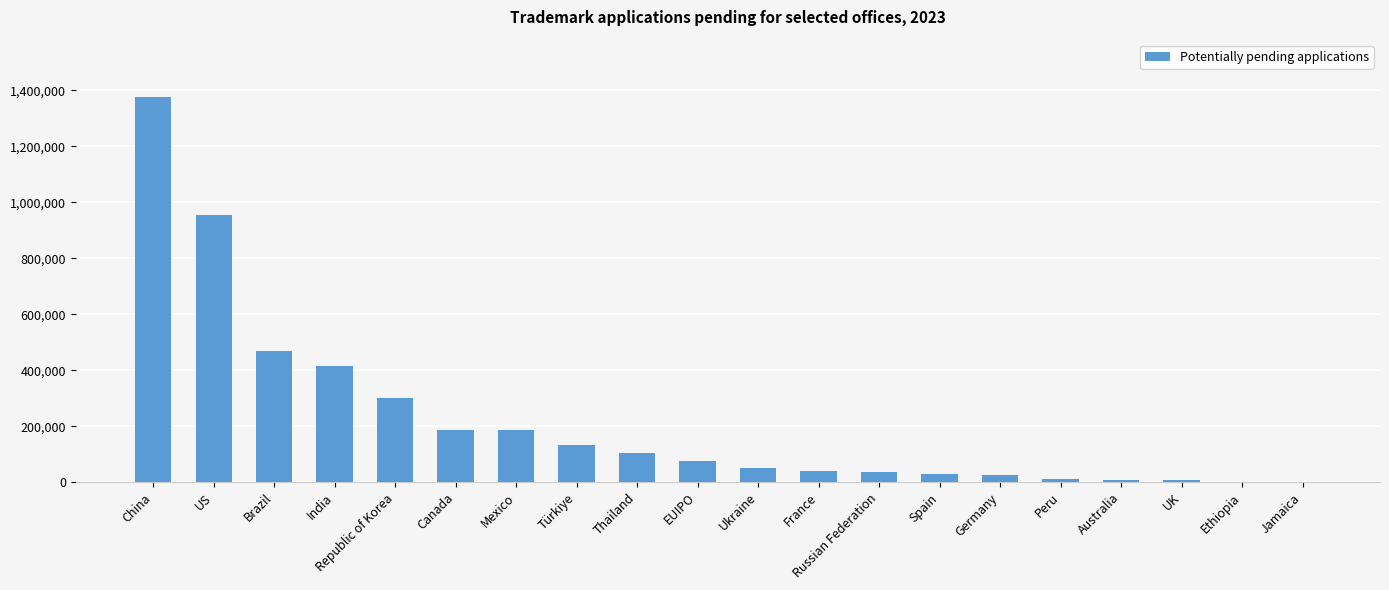

At which label is the value closest to 688081?

Brazil